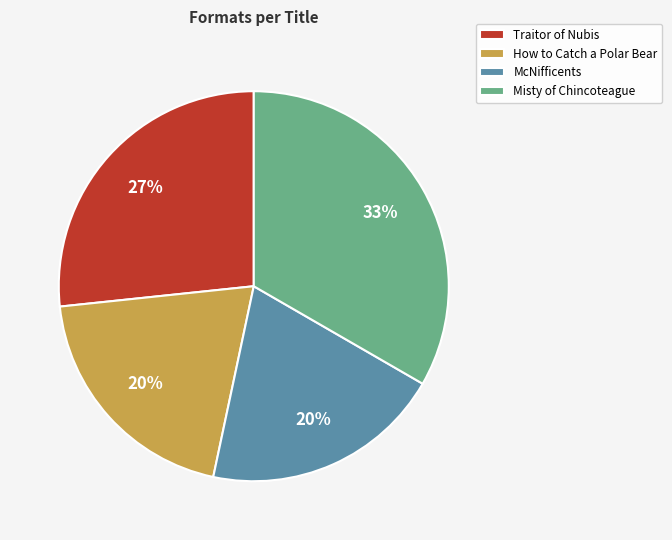

To the nearest percent, what portion does Traitor of Nubis represent?

27%